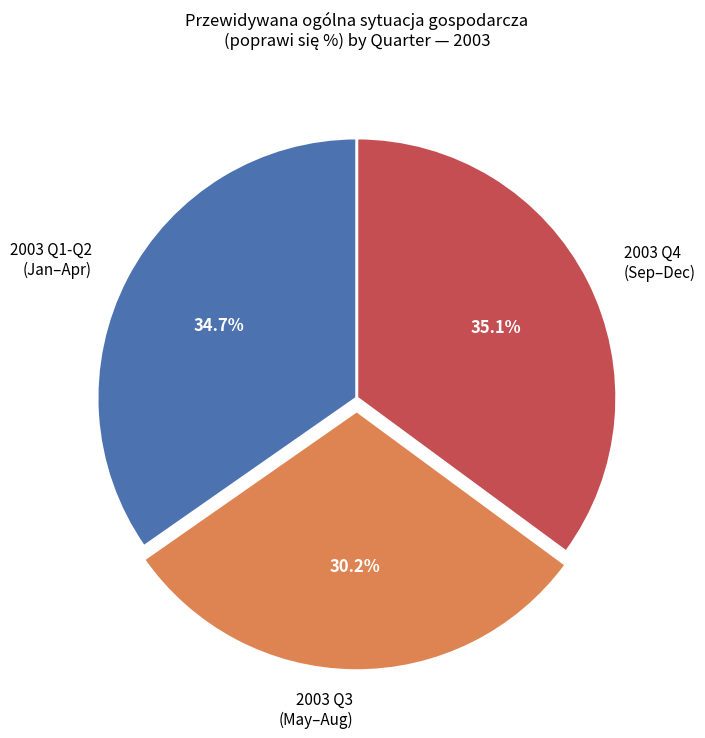

Is there a majority slice in this chart?

No